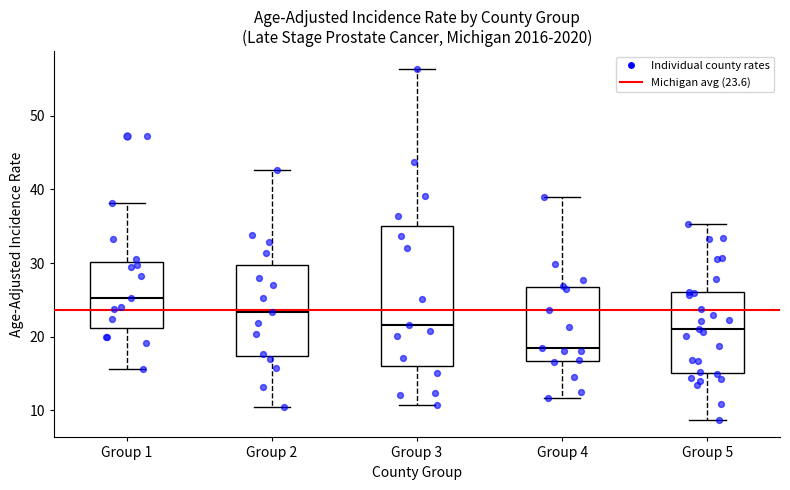

Comparing the boxes themselves (not the whiskers), which one is the tallest?

Group 3